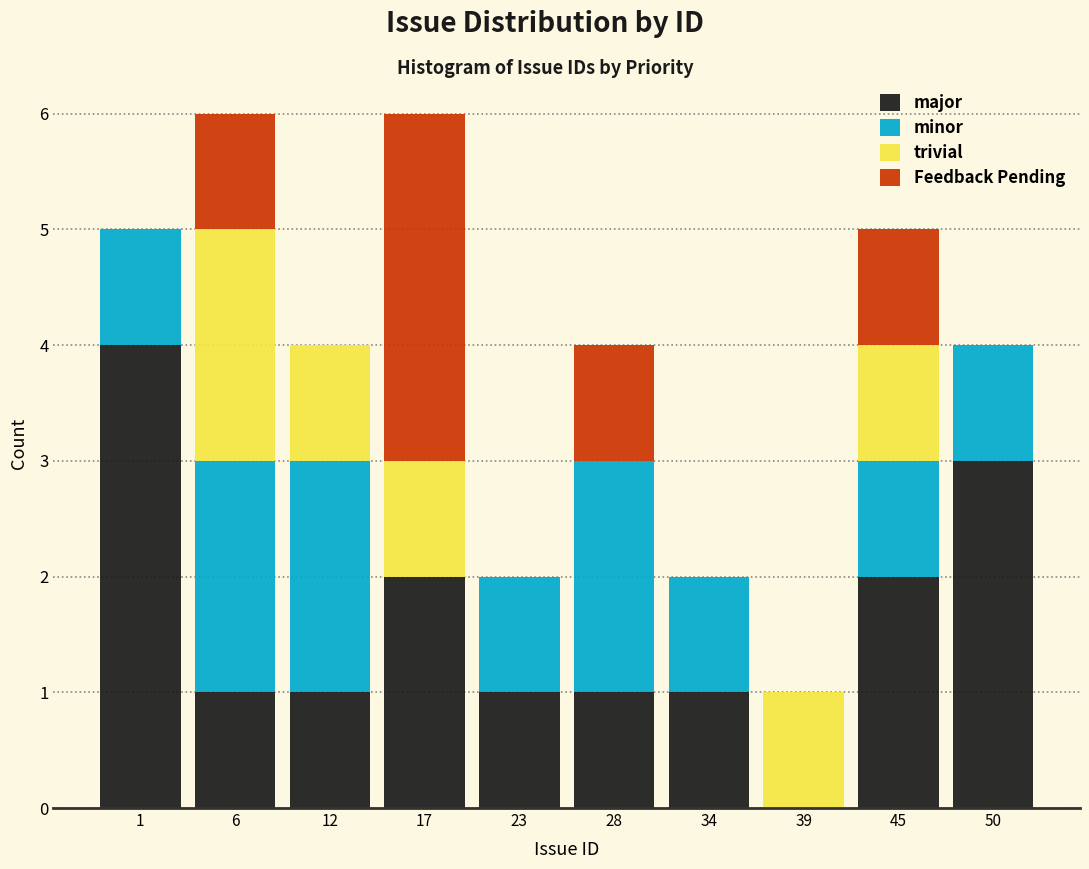

The value of major at 28 is 2. True or false?

False